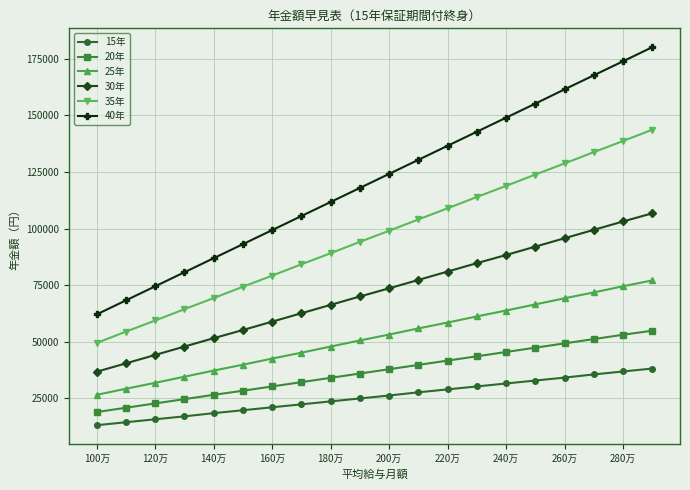

Reading left to right, what are all the values shown in this chart?

15年: 13200	14500	15800	17100	18500	19800	21100	22400	23700	25000	26300	27700	29000	30300	31600	32900	34200	35600	36900	38200
20年: 19000	20900	22800	24700	26600	28400	30300	32200	34100	36000	37900	39800	41700	43600	45500	47400	49300	51200	53100	54900
25年: 26600	29300	31900	34600	37300	39900	42600	45200	47900	50600	53200	55900	58500	61200	63800	66500	69200	71800	74500	77100
30年: 36800	40500	44200	47900	51600	55200	58900	62600	66300	70000	73600	77300	81000	84700	88300	92000	95700	99400	103100	106700
35年: 49500	54500	59400	64400	69300	74300	79200	84200	89100	94100	99000	104000	108900	113900	118800	123800	128700	133700	138600	143600
40年: 62100	68300	74500	80700	86900	93100	99300	105500	111700	117900	124100	130300	136500	142700	148900	155100	161400	167600	173800	180000